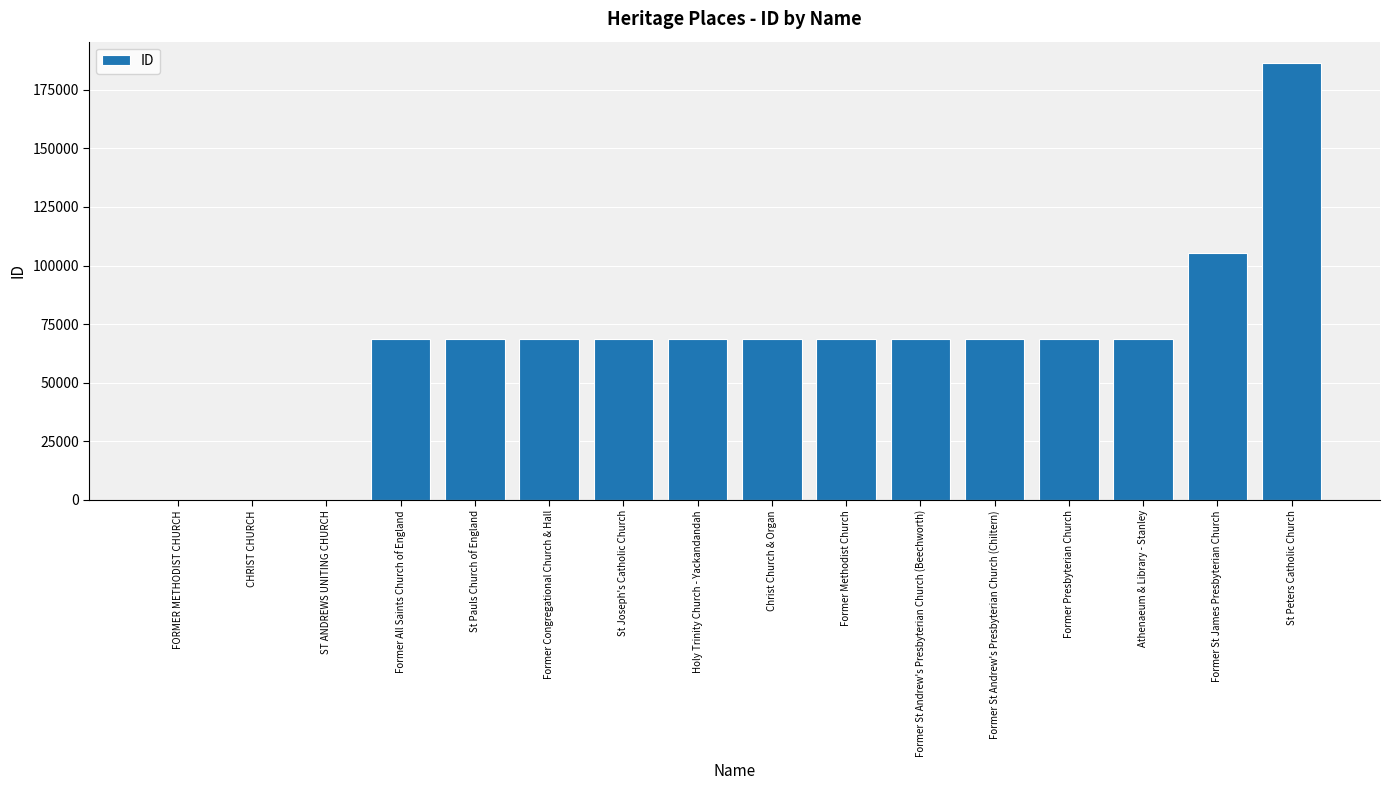

What is the ratio of the value at Holy Trinity Church - Yackandandah to the value at Former Methodist Church?

1.0